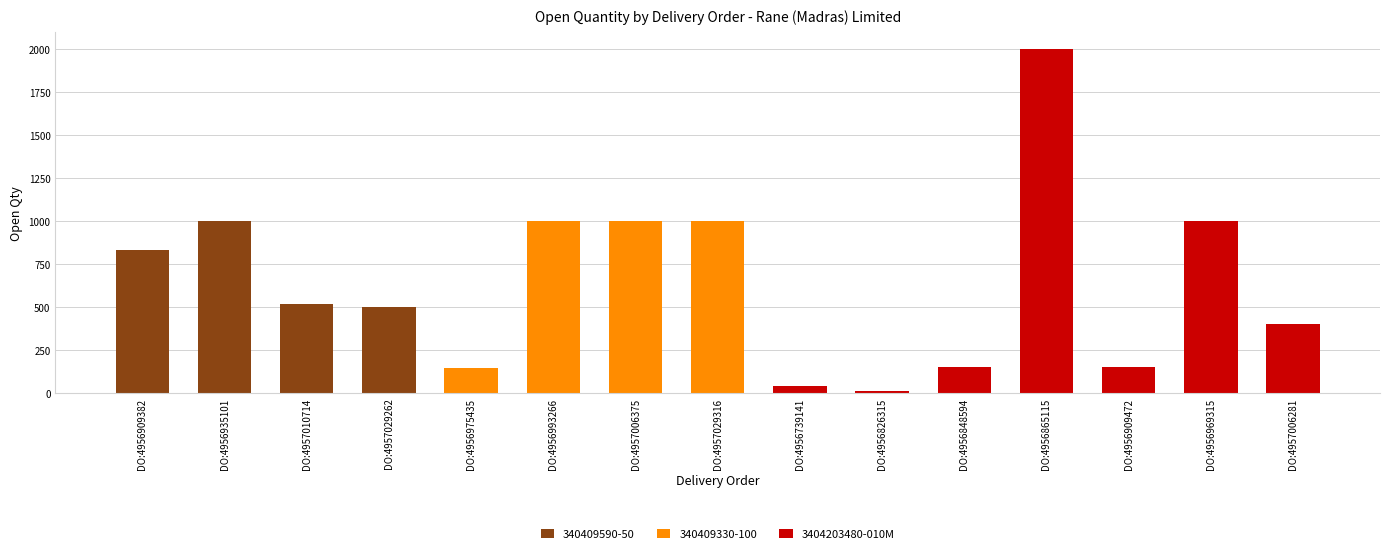

At which category is the sum across all series the highest?

DO:4956865115